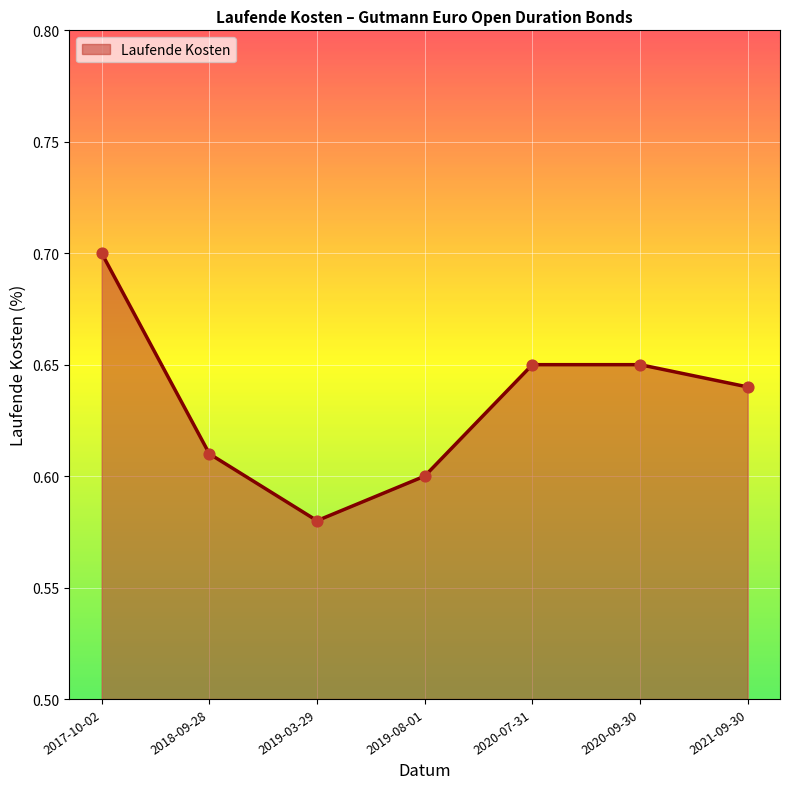

Between 2020-07-31 and 2019-03-29, which is larger?

2020-07-31